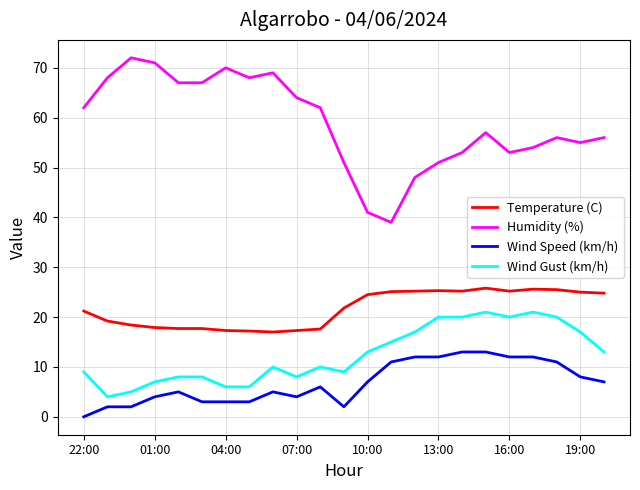

Is this an area chart (filled region under the line)?

No